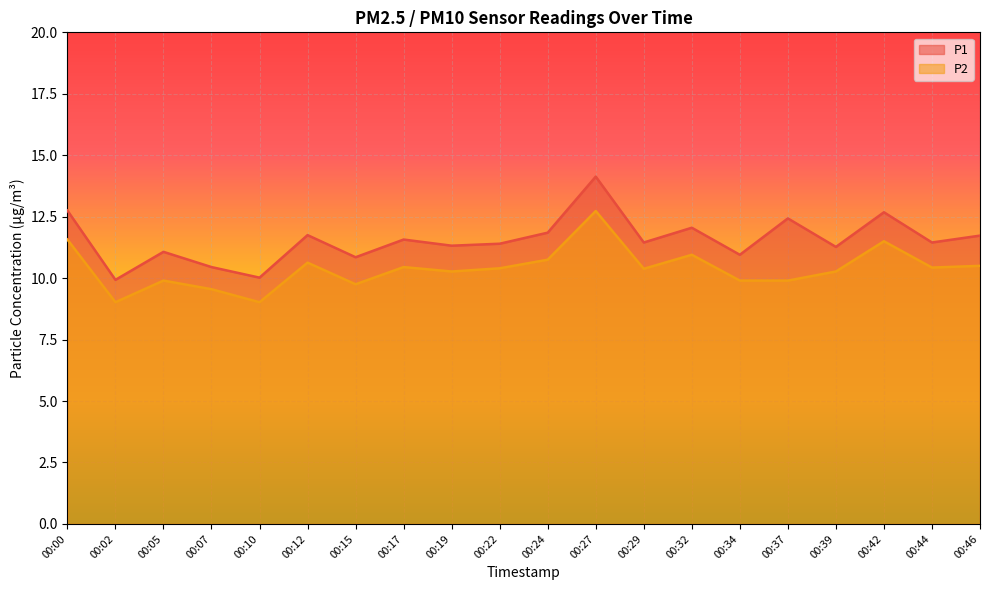

Where does the P2 series first go above 10?

00:00